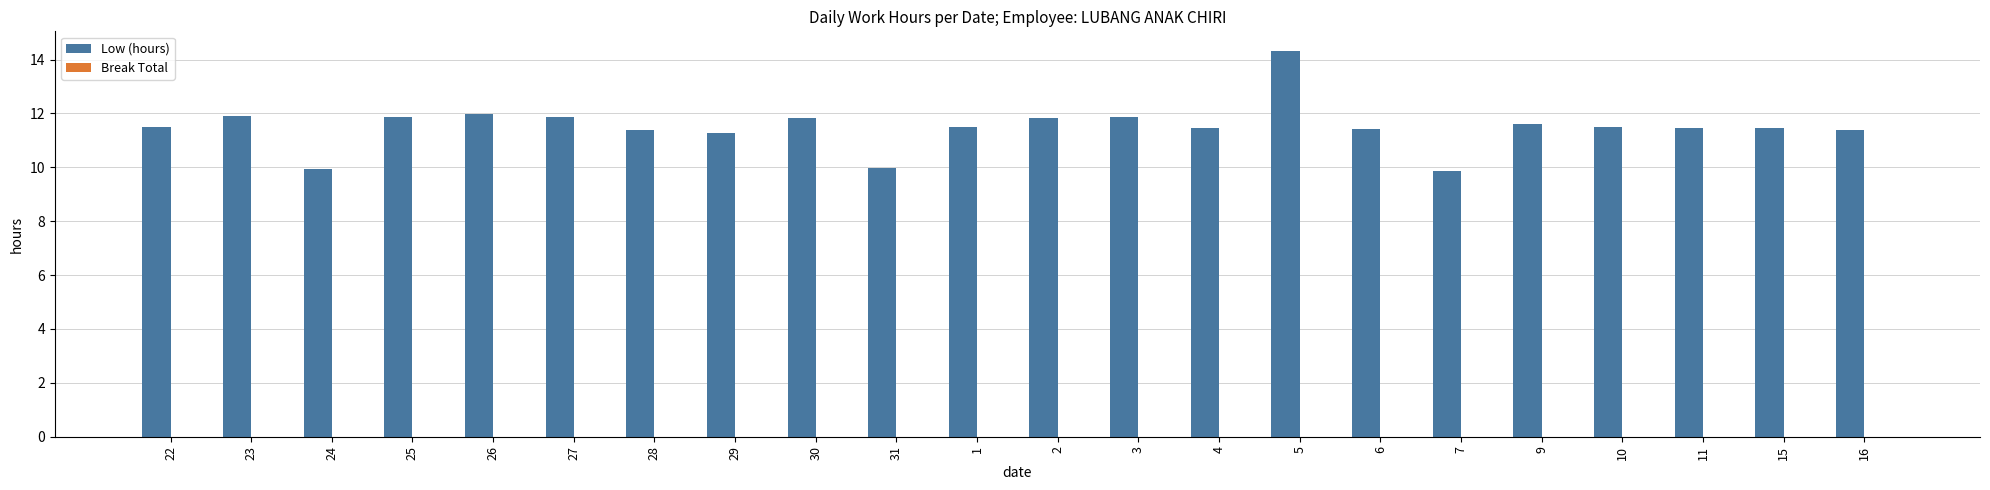

Which has a higher value, 31 or 4?

4